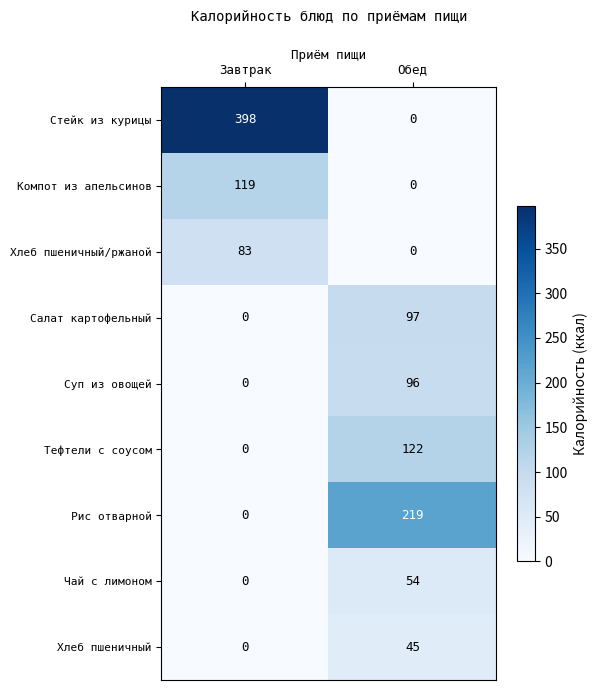

List the series in order of their peak value, highest first.

Стейк из курицы, Рис отварной, Тефтели с соусом, Компот из апельсинов, Салат картофельный, Суп из овощей, Хлеб пшеничный/ржаной, Чай с лимоном, Хлеб пшеничный